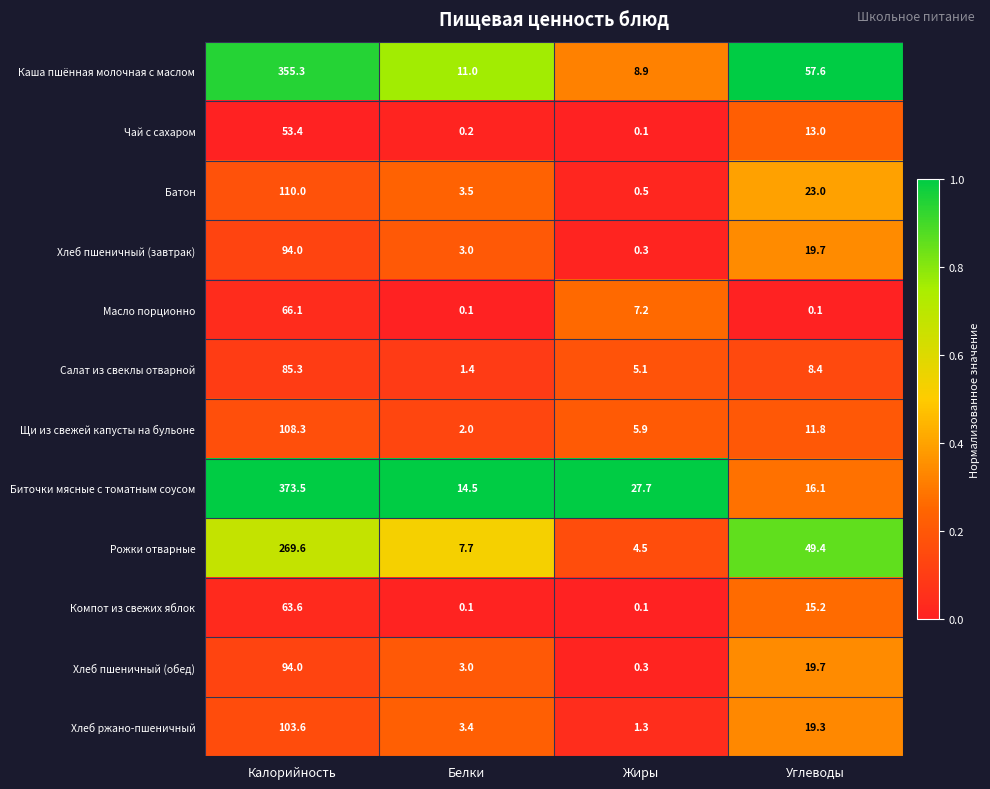

The value of Щи из свежей капусты на бульоне at Жиры is 5.9. True or false?

True